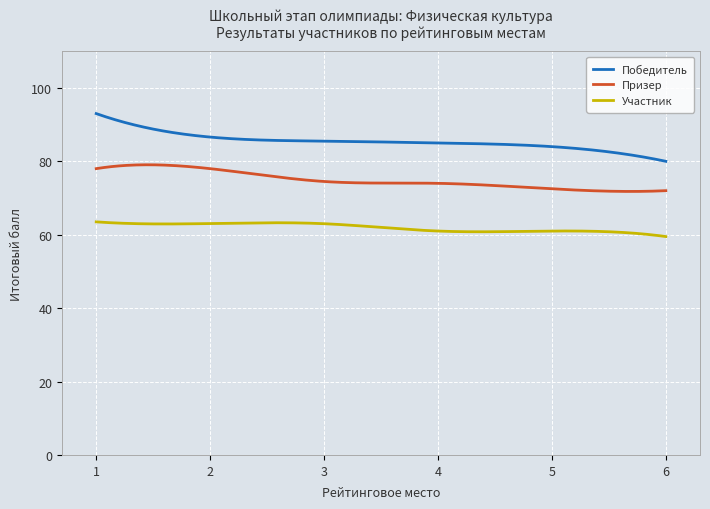

Which series has the largest range (max minus min)?

Победитель